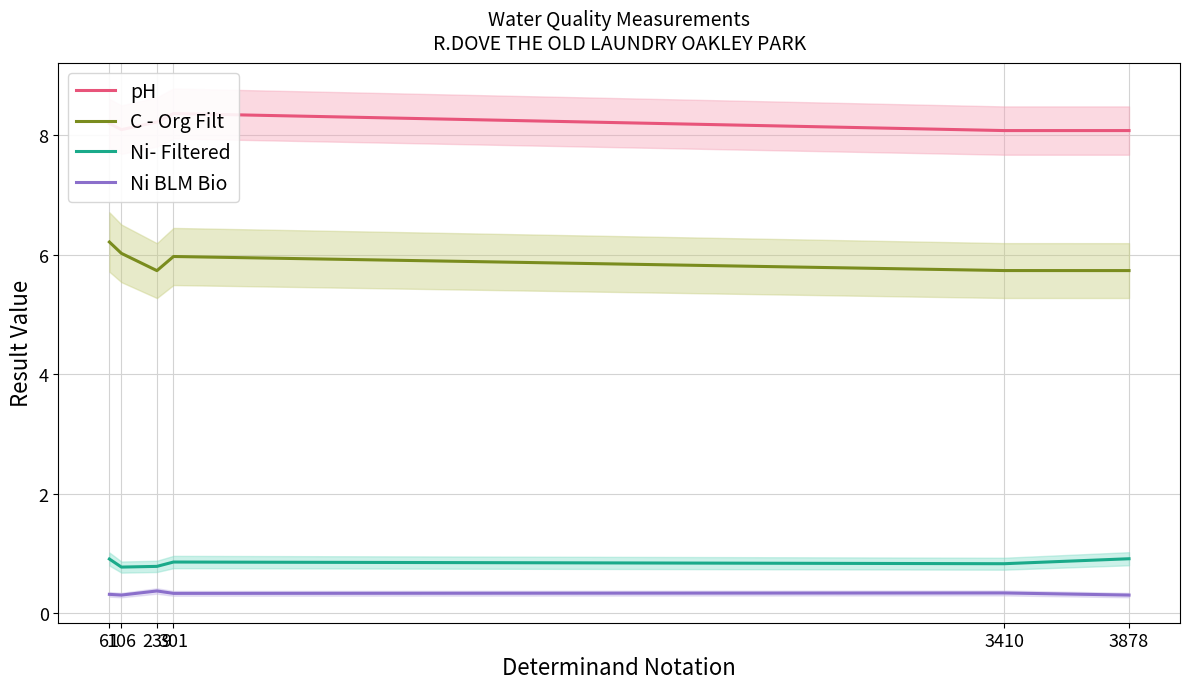

Reading left to right, what are all the values shown in this chart?

pH: 61=8.2	106=8.1	239=8.2	301=8.4	3410=8.1	3878=8.1
C - Org Filt: 61=6.2	106=6.0	239=5.7	301=6.0	3410=5.7	3878=5.7
Ni- Filtered: 61=0.9	106=0.8	239=0.8	301=0.9	3410=0.8	3878=0.9
Ni BLM Bio: 61=0.3	106=0.3	239=0.4	301=0.3	3410=0.3	3878=0.3